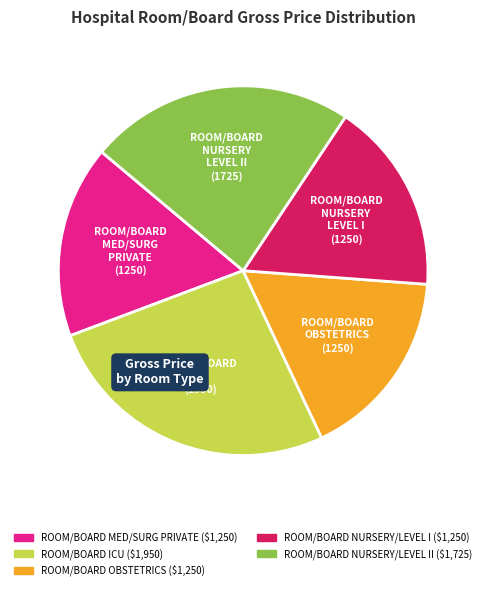

Does any single category account for the majority?

No